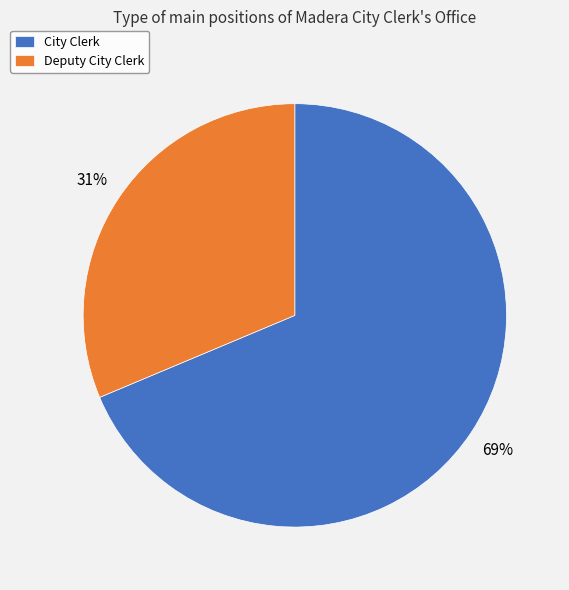

Count the number of slices in the pie.

2